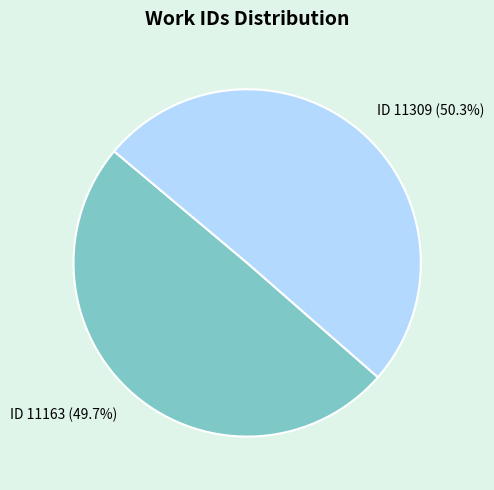

Between ID 11163 and ID 11309, which is larger?

ID 11309